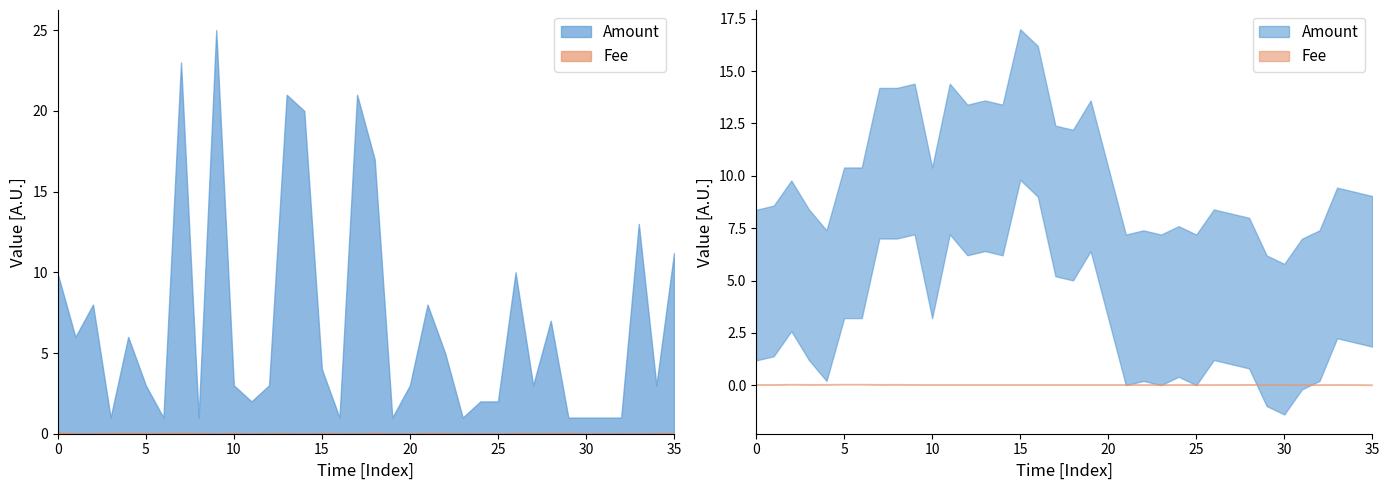

Between 2020-01-29 and 2020-04-07, which series saw the biggest shift?

Amount